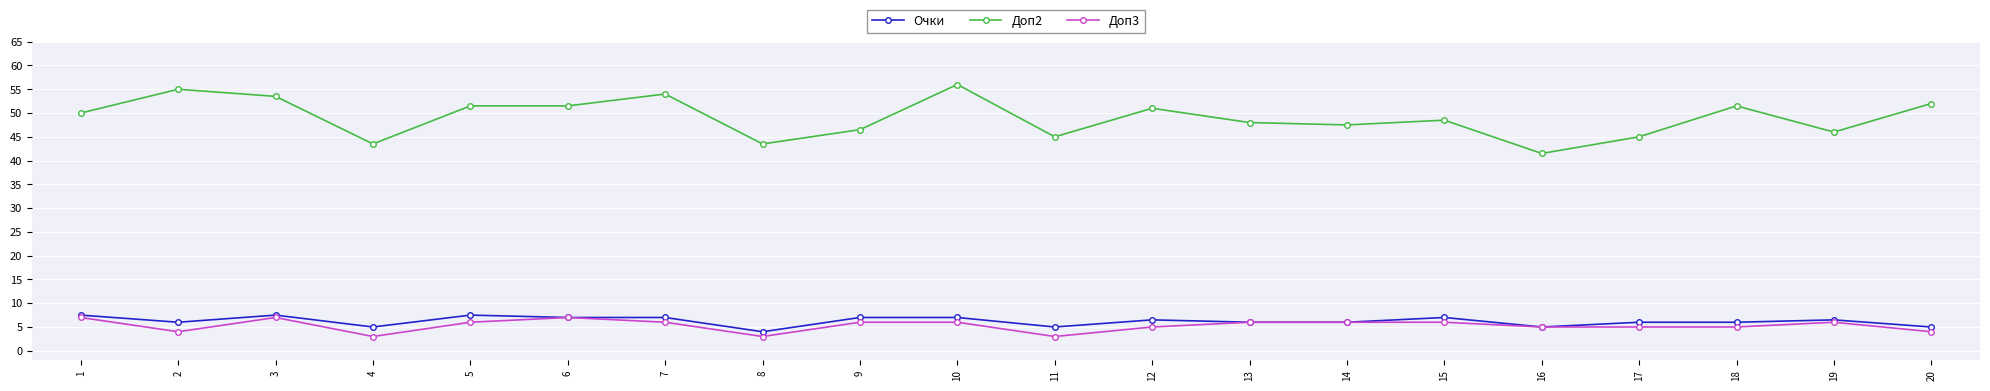

Read the Доп2 value at 2.

55.0